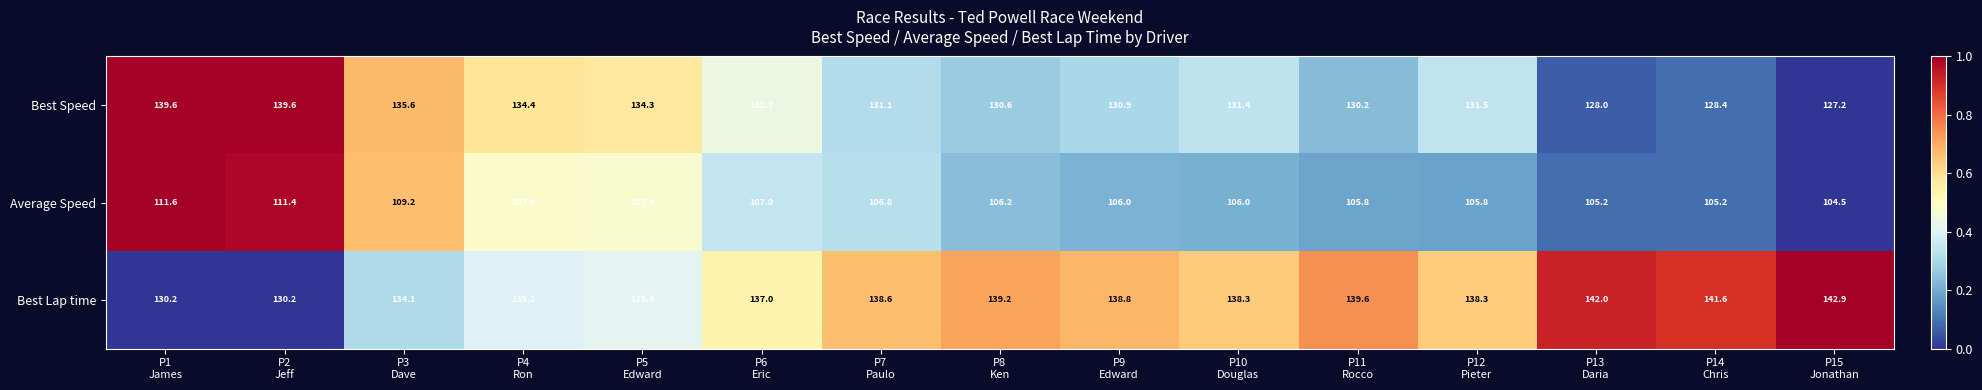

How many distinct data groups are displayed?

3